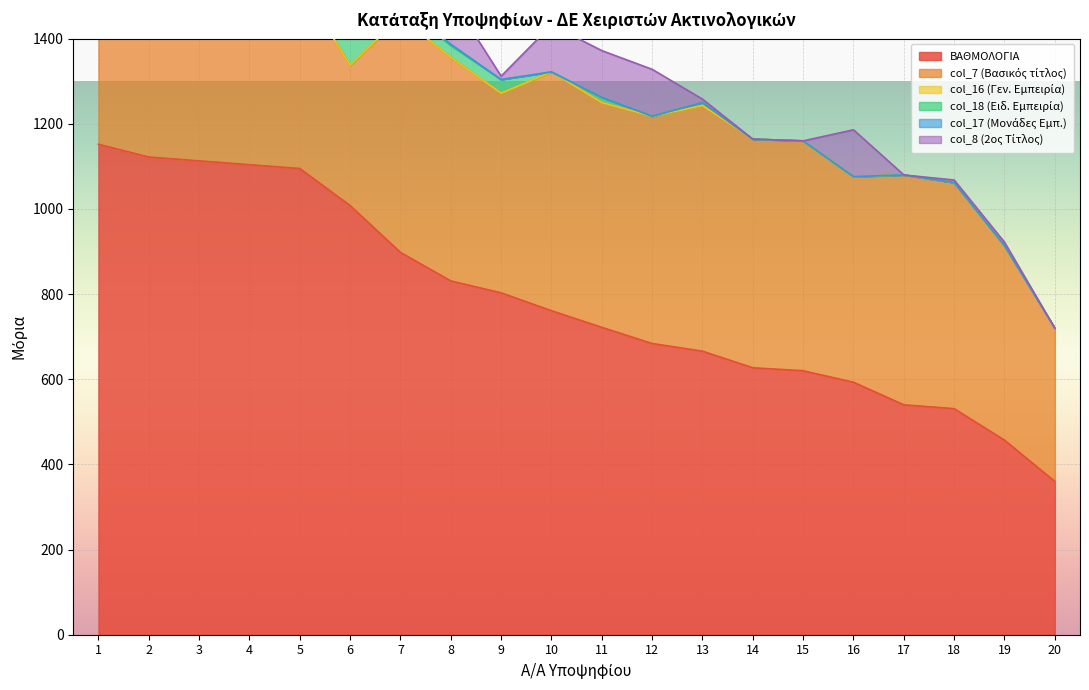

The value of ΒΑΘΜΟΛΟΓΙΑ at 18 is 330. True or false?

False